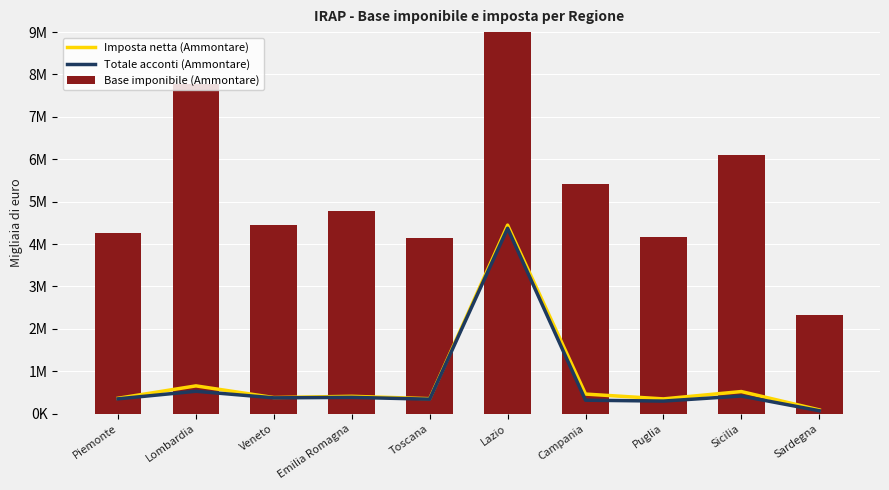

Where does the Imposta netta (Ammontare) series first go above 406715?

Lombardia